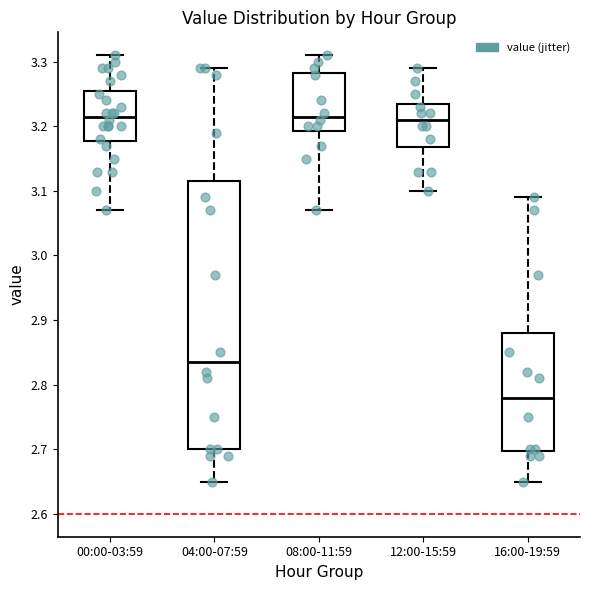

Reading left to right, read every box against the y-axis: the position of its median line, the range the box covers, and the ends of its whiskers. The values are not printed on the chart, so give them approximately, as read against the axis.

00:00-03:59: median 3.22, box 3.18 to 3.26, whiskers 3.07 to 3.31
04:00-07:59: median 2.84, box 2.70 to 3.12, whiskers 2.65 to 3.29
08:00-11:59: median 3.22, box 3.19 to 3.28, whiskers 3.07 to 3.31
12:00-15:59: median 3.21, box 3.17 to 3.24, whiskers 3.10 to 3.29
16:00-19:59: median 2.78, box 2.70 to 2.88, whiskers 2.65 to 3.09